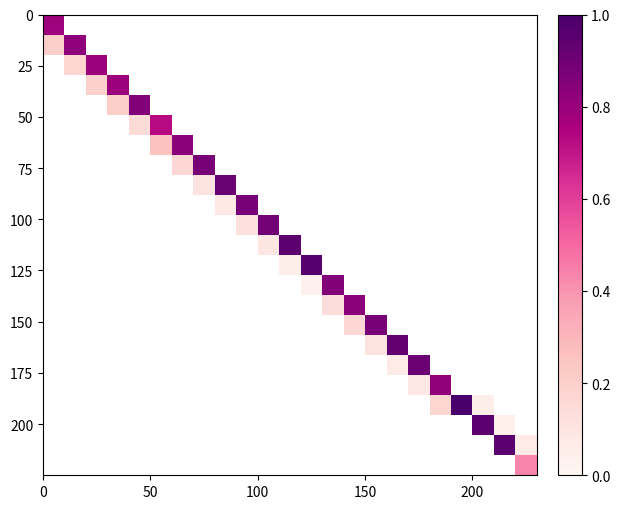

What is the greatest value displayed?

1.0